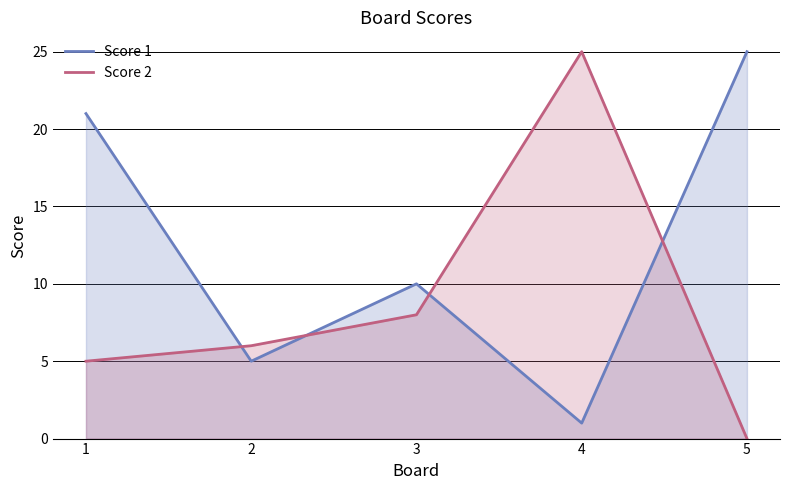

Does the chart display data point markers on the line(s)?

No